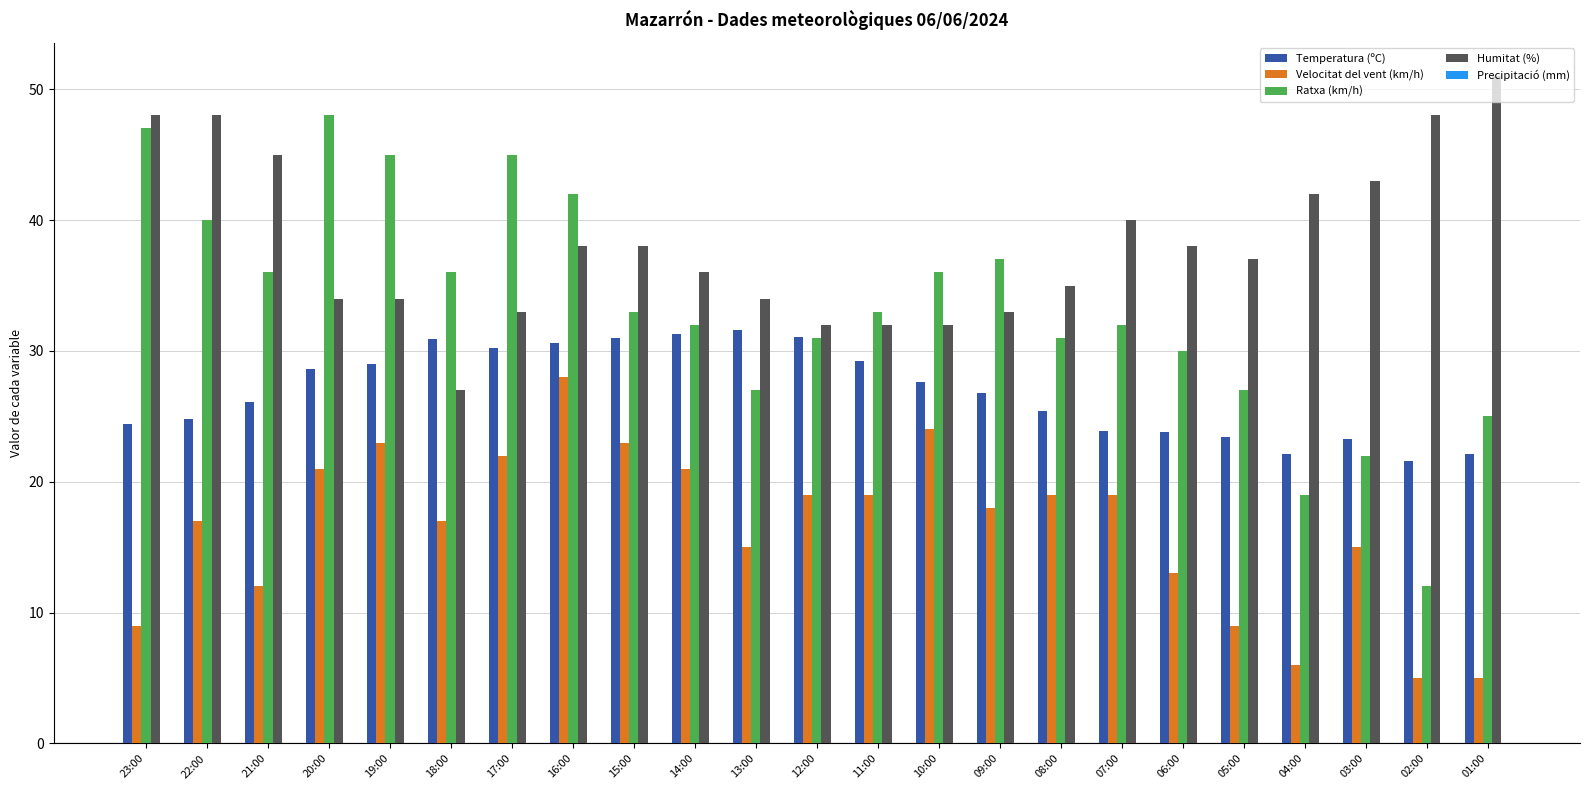

At 18:00, list the series in order from smallest to largest.

Velocitat del vent (km/h), Humitat (%), Temperatura (ºC), Ratxa (km/h)